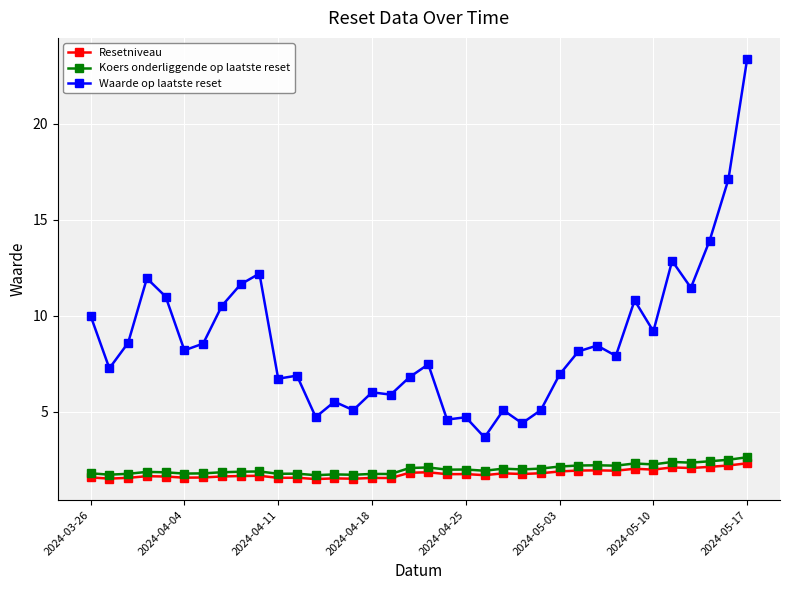

Which series has the largest range (max minus min)?

Waarde op laatste reset